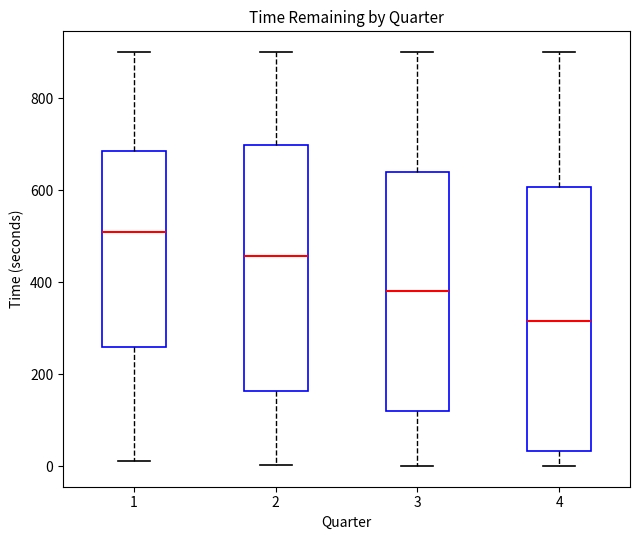

Which box is the tallest, from its lower edge to its upper edge?

4